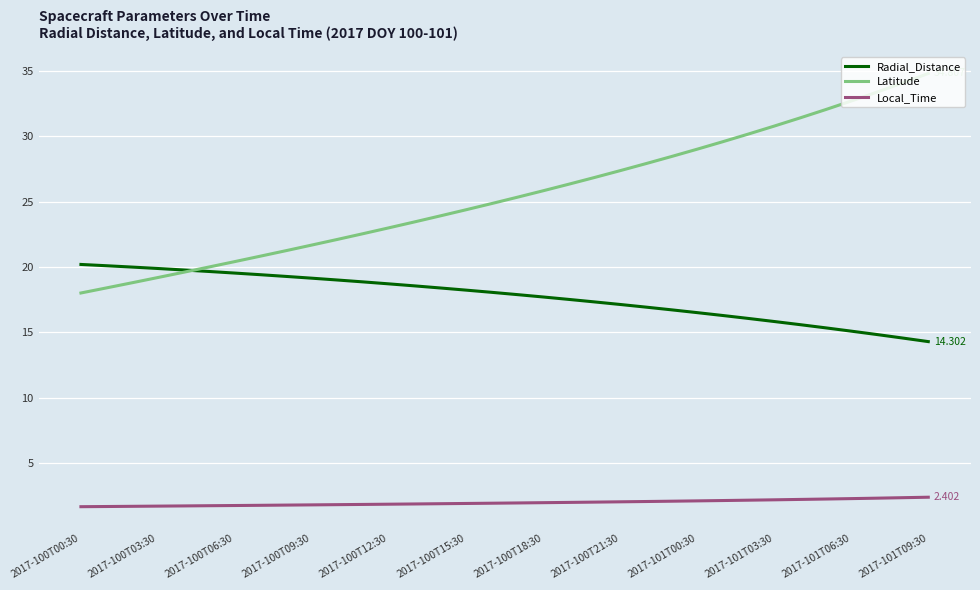

True or false: Latitude and Local_Time intersect in this chart.

False